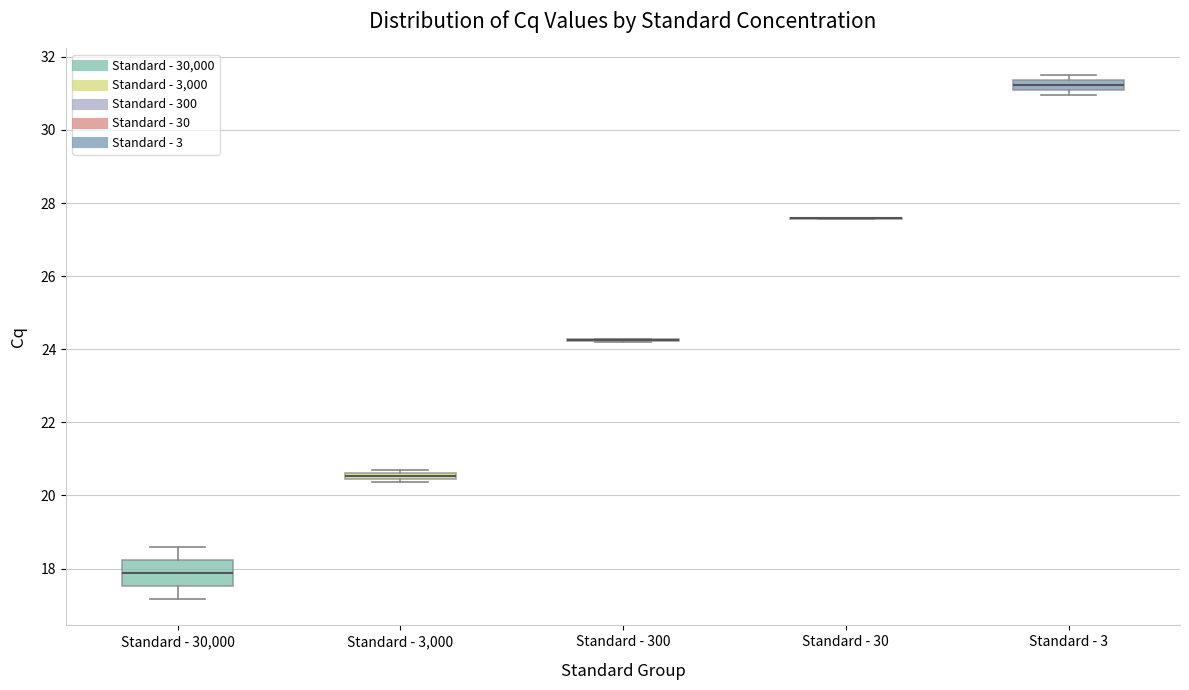

Comparing the boxes themselves (not the whiskers), which one is the tallest?

Standard - 30,000